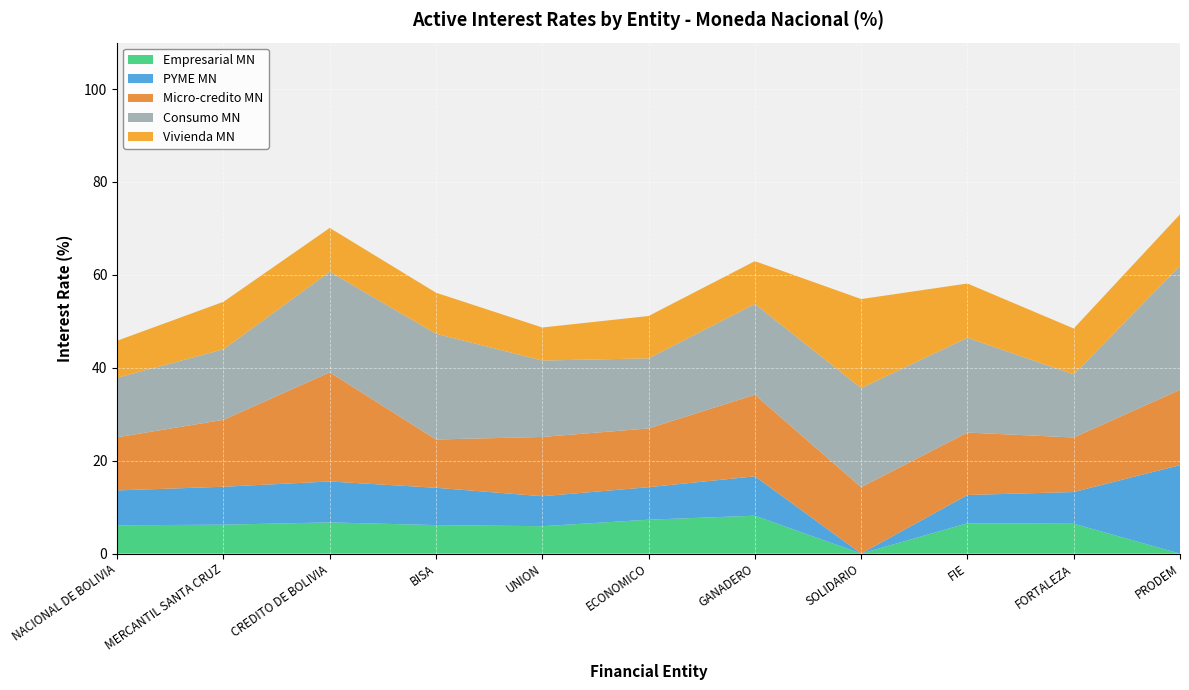

Reading left to right, extract all data points from this chart.

Empresarial MN: 6.1	6.2	6.7	6.1	5.9	7.3	8.2	0.0	6.5	6.4	0.0
PYME MN: 7.5	8.2	8.8	8.0	6.4	7.0	8.5	0.0	6.1	6.8	19.0
Micro-credito MN: 11.4	14.4	23.5	10.4	12.8	12.6	17.6	14.3	13.4	11.7	16.2
Consumo MN: 12.8	15.2	21.7	22.8	16.4	15.1	19.6	21.3	20.4	13.6	26.7
Vivienda MN: 8.0	10.2	9.4	8.8	7.1	9.1	9.2	19.2	11.7	9.9	11.1